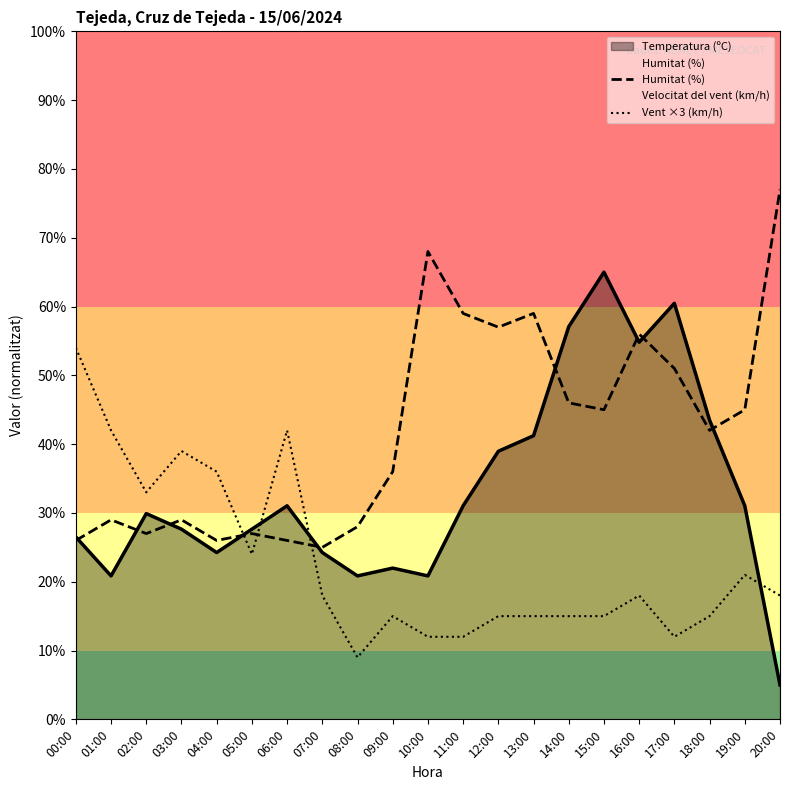

List the series in order of their overall mean, lowest first.

Vent ×3 (km/h), Temperatura (ºC), Humitat (%)